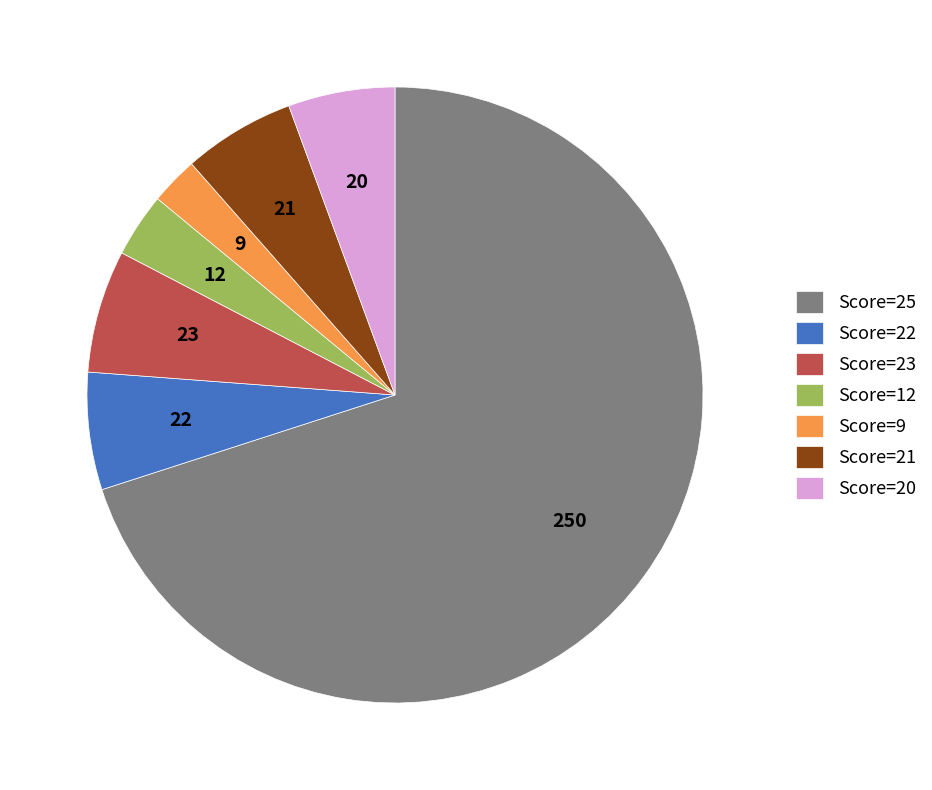

Is there a majority slice in this chart?

Yes